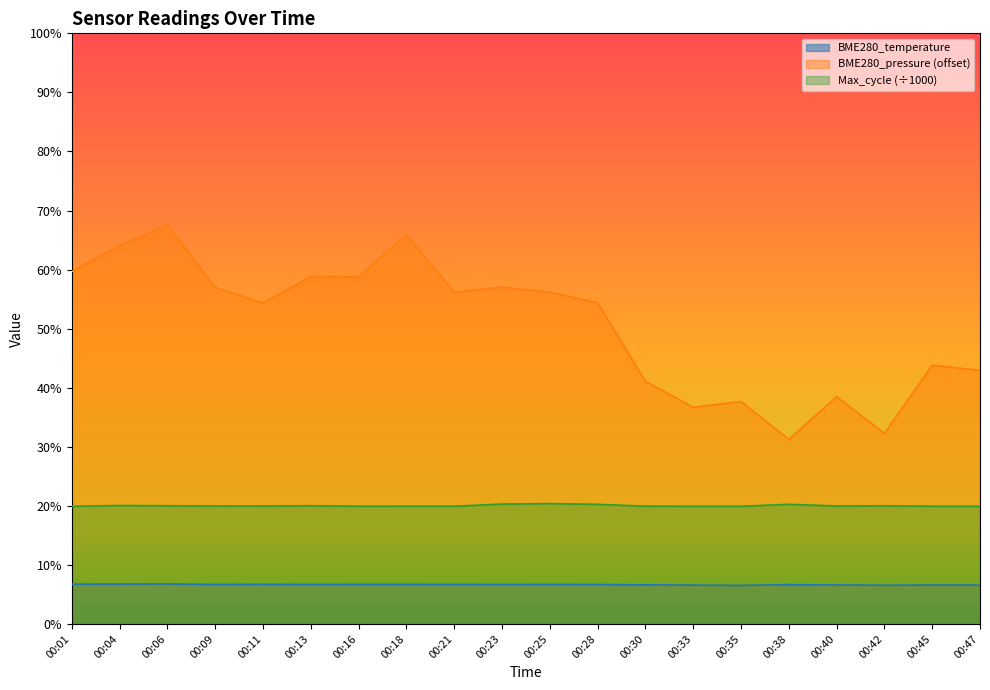

True or false: the data shows 11.3 at 00:21.

False